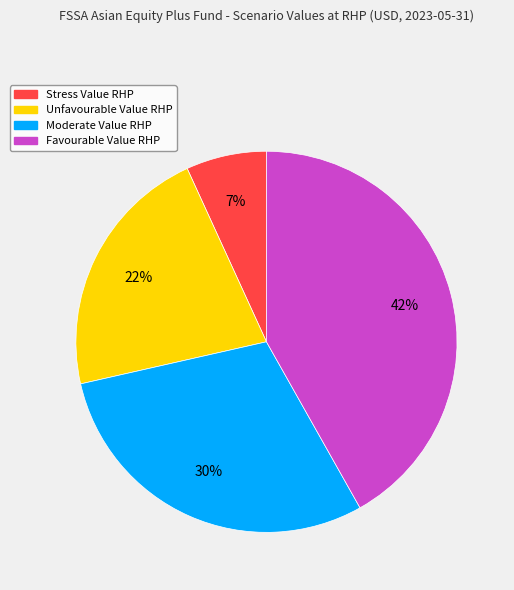

Combined, do Stress Value RHP and Favourable Value RHP account for over 50%?

No